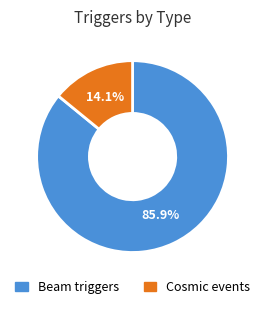

How many slices are in this pie chart?

2